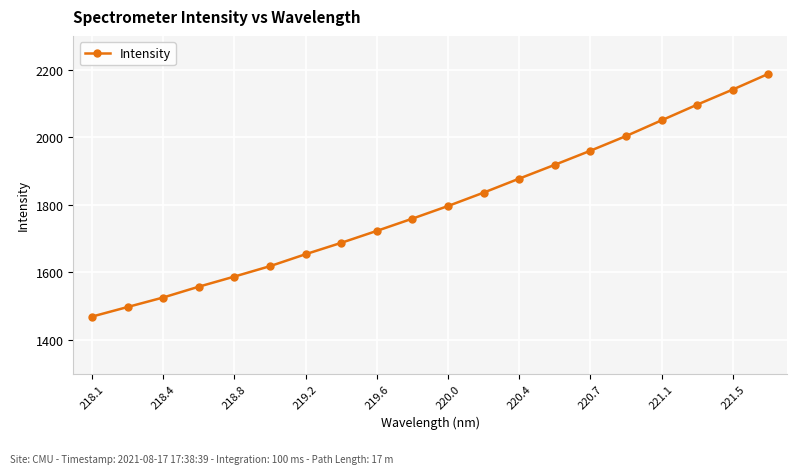

What is the value of the 7th point from the left?

1653.5